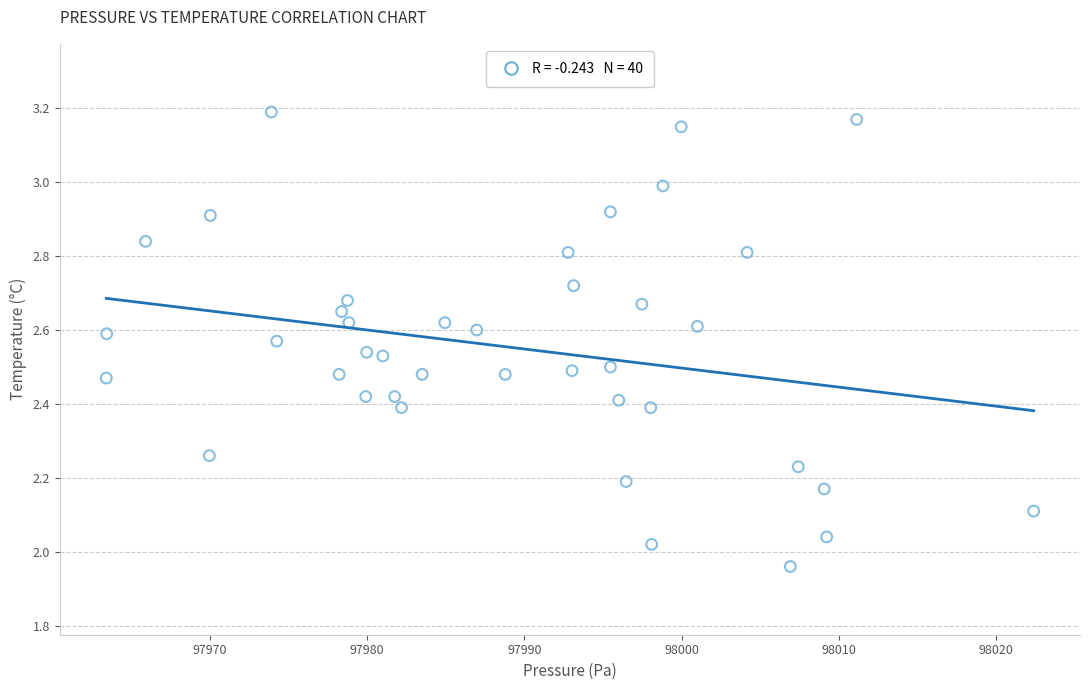

What is the range of Y values (max minus min)?

1.2